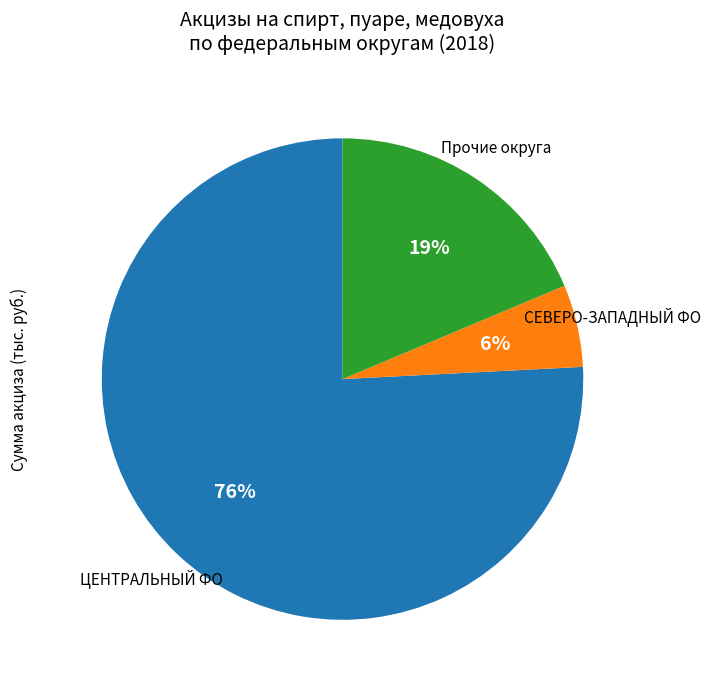

Is there a majority slice in this chart?

Yes